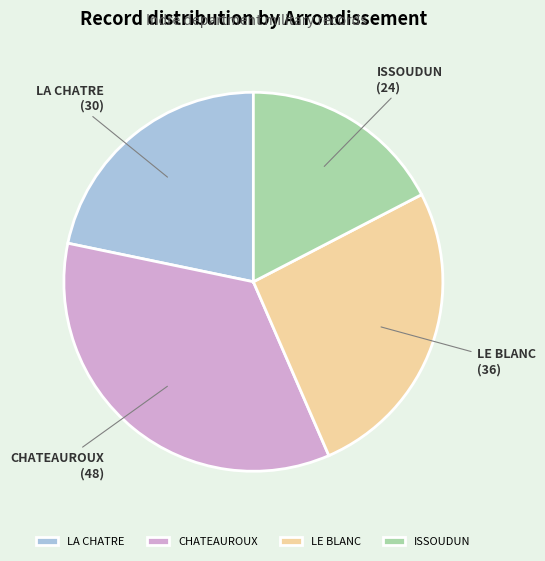

Does any single category account for the majority?

No